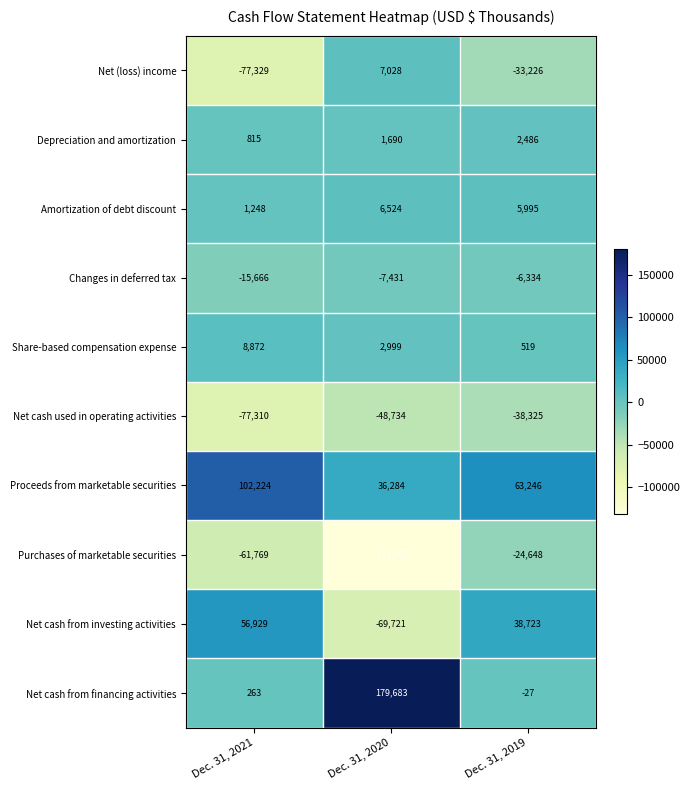

How many series are shown in this chart?

10